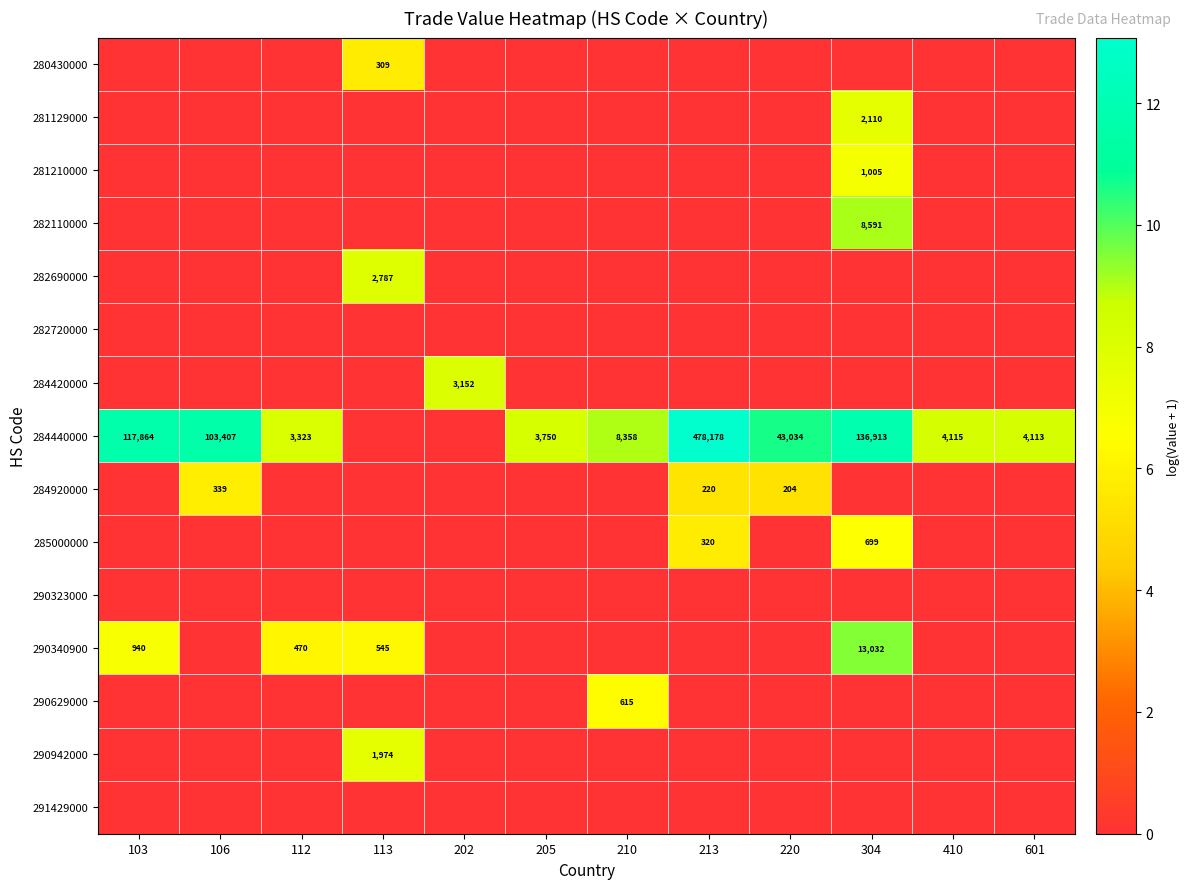

Is the value of 284440000 at 210 greater than the value of 282690000 at 113?

Yes